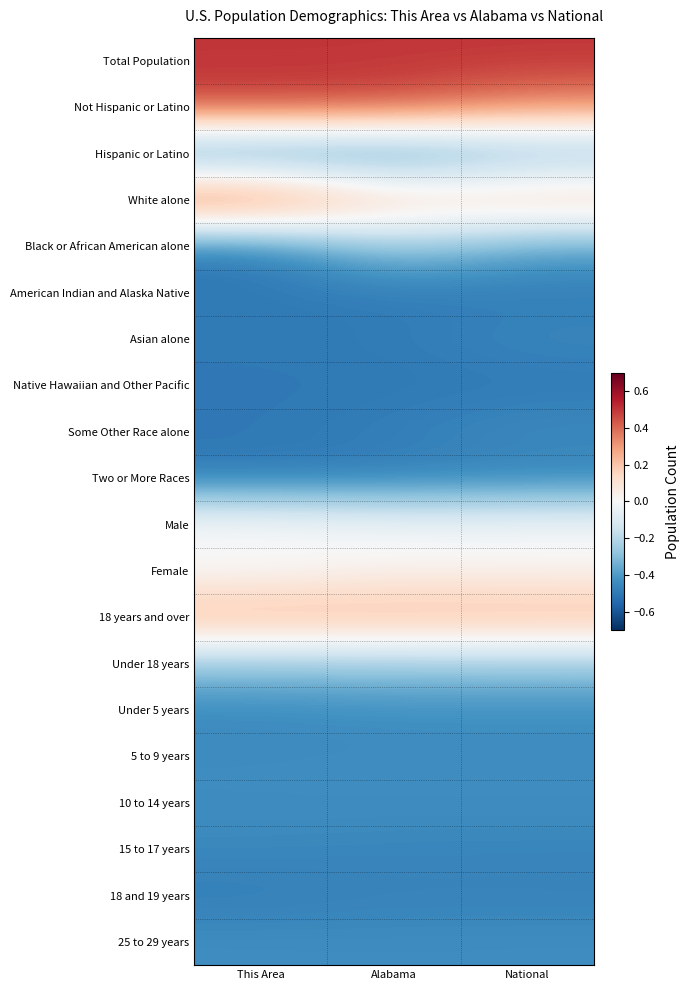

What is the total value across all series at National?

-4.7